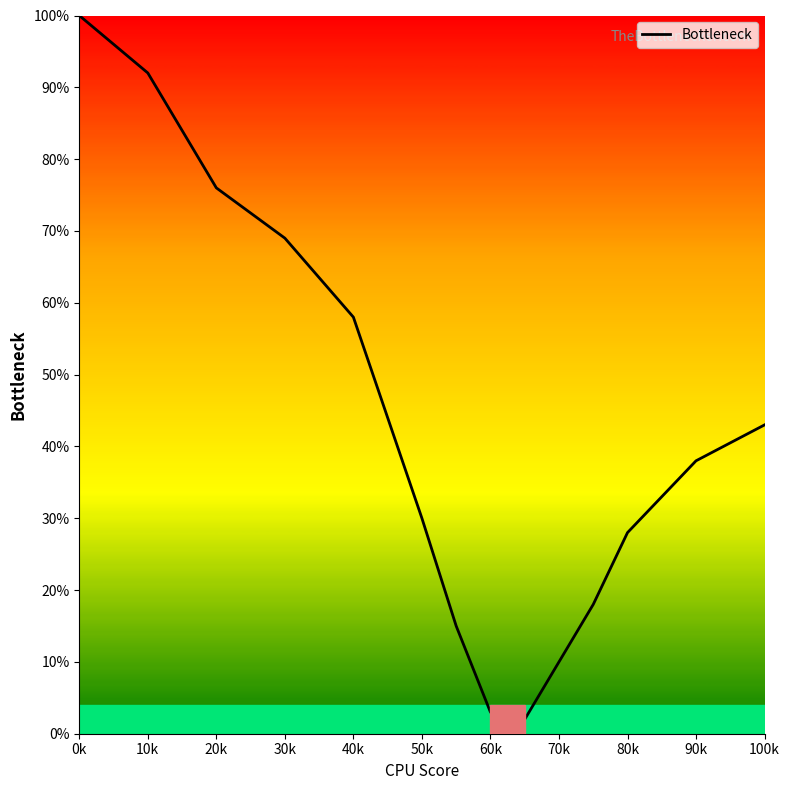

What is the difference between the maximum and minimum values?

99